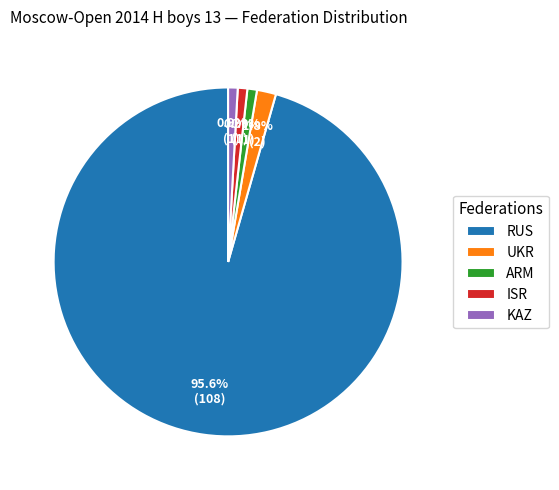

To the nearest percent, what is the average slice percentage?

20%